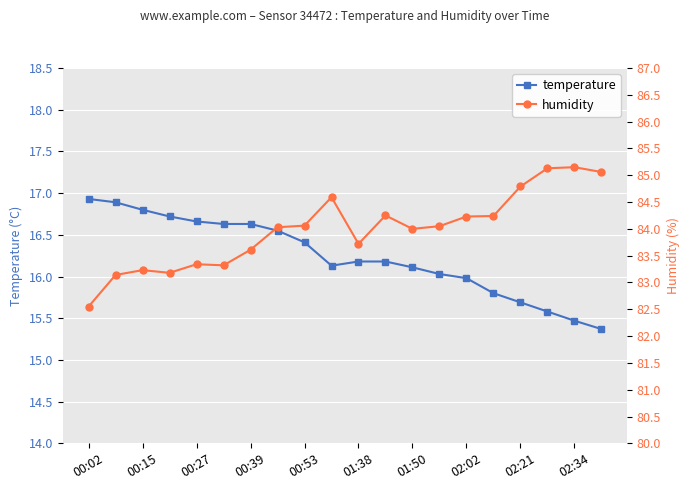

What is the lowest value of the temperature series?

15.4